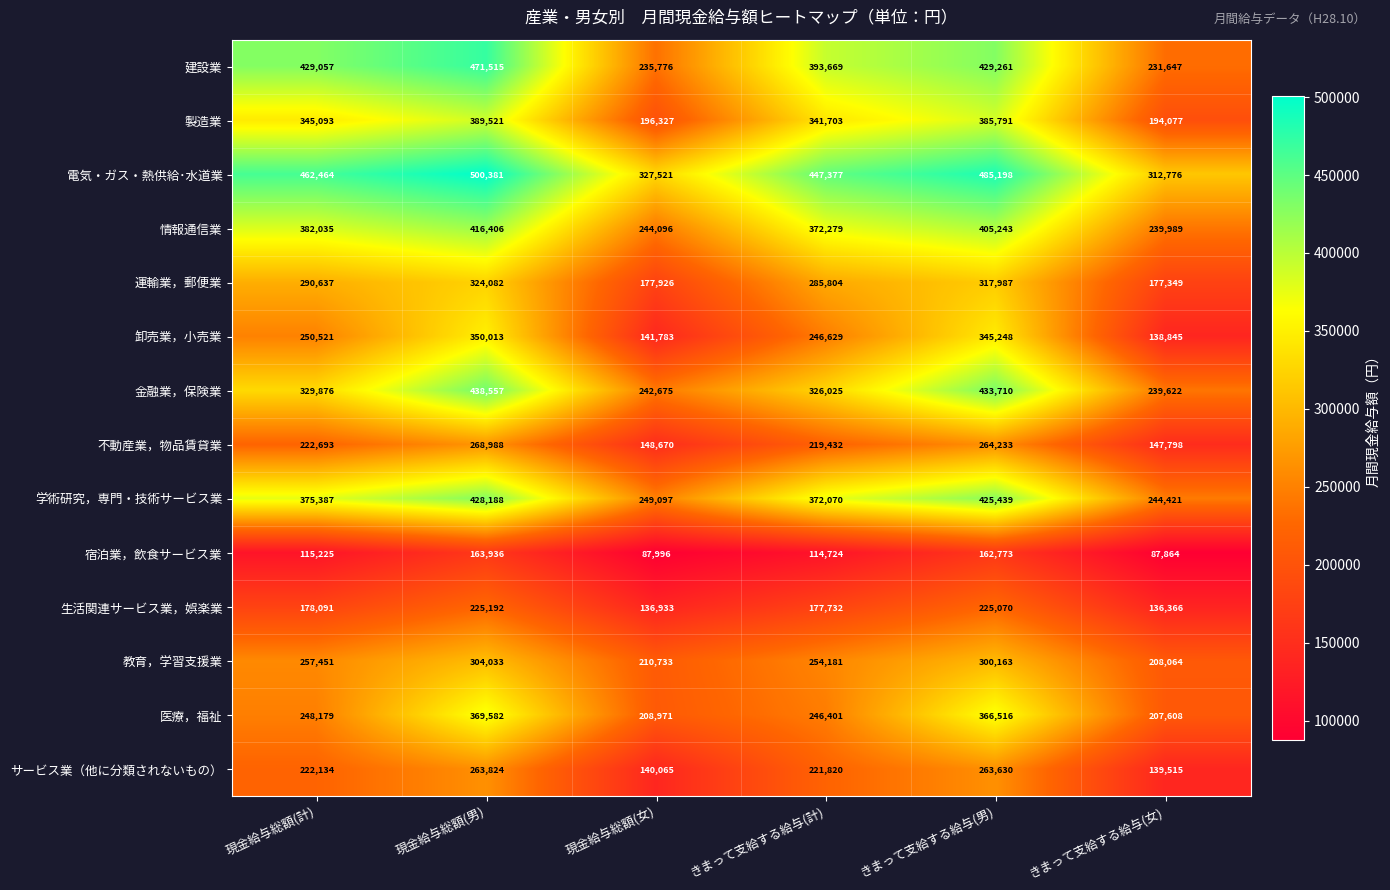

At which label is 製造業 closest to 291799?

きまって支給する給与(計)